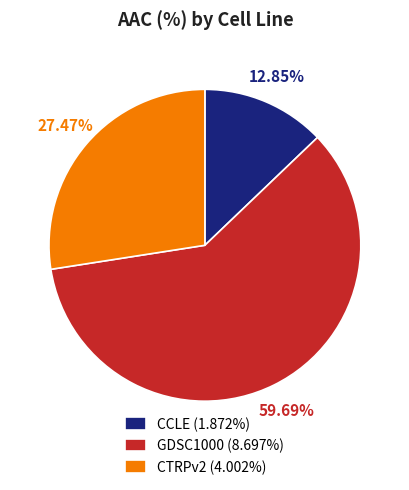

Is it true that CCLE is 25% of the pie?

False